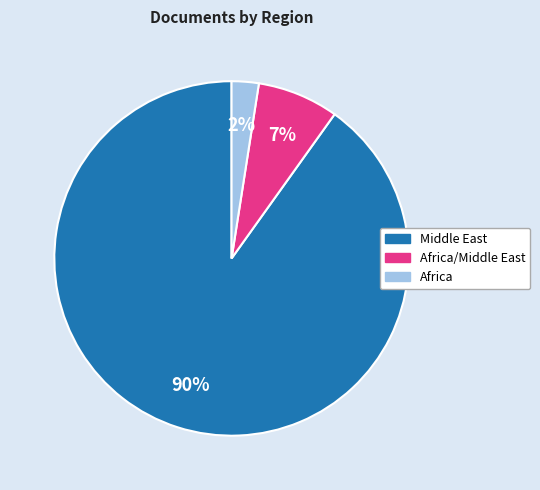

Is there a majority slice in this chart?

Yes